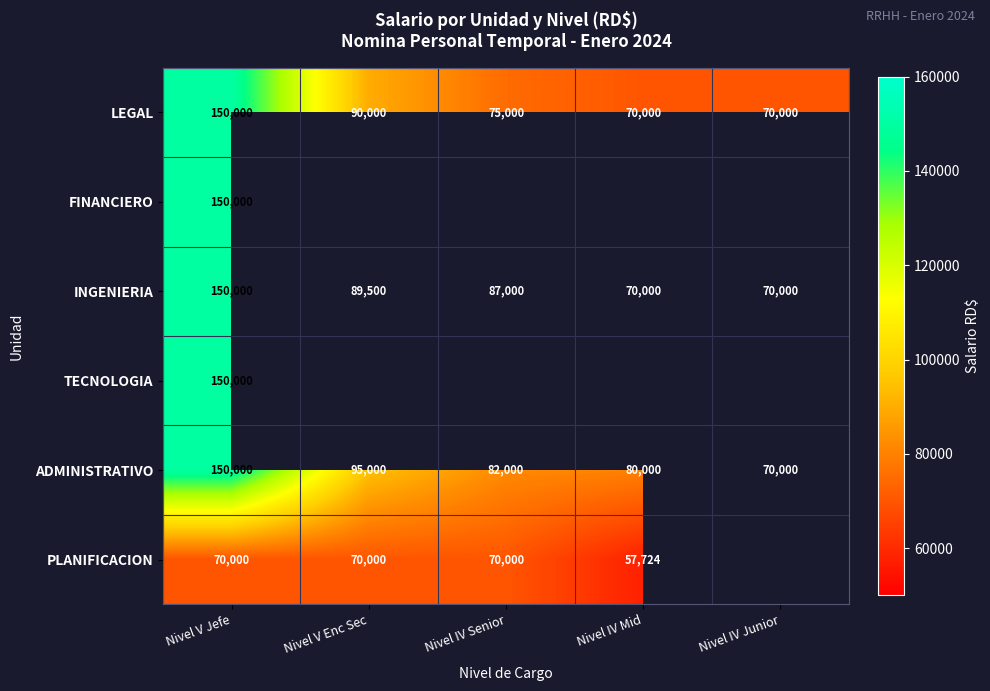

What is the minimum value for LEGAL?

70000